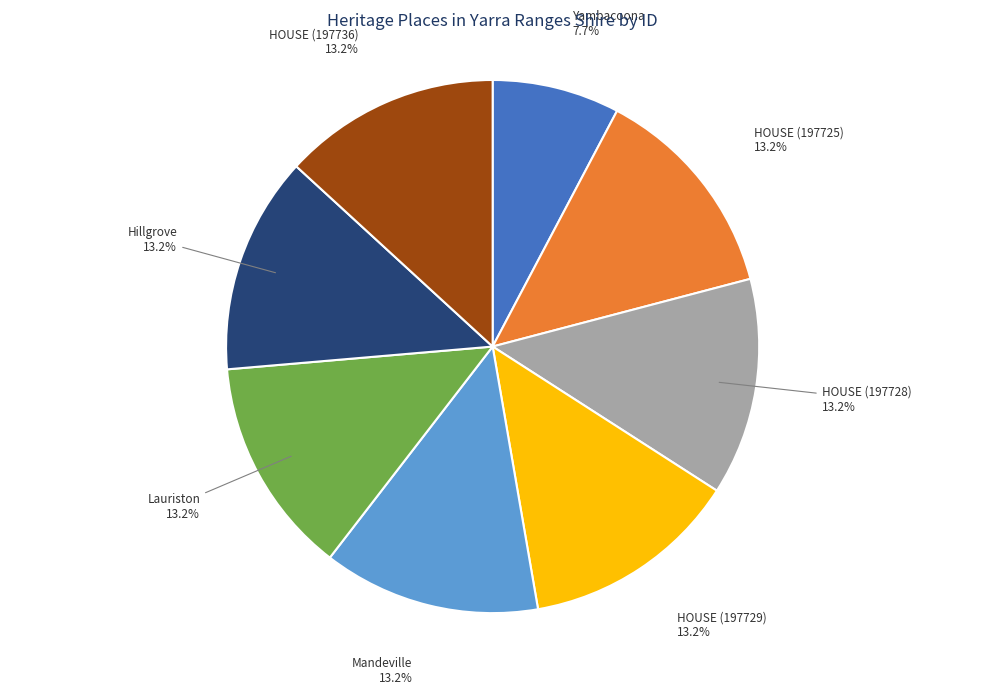

What percentage is the HOUSE (197725) slice, to the nearest percent?

13%